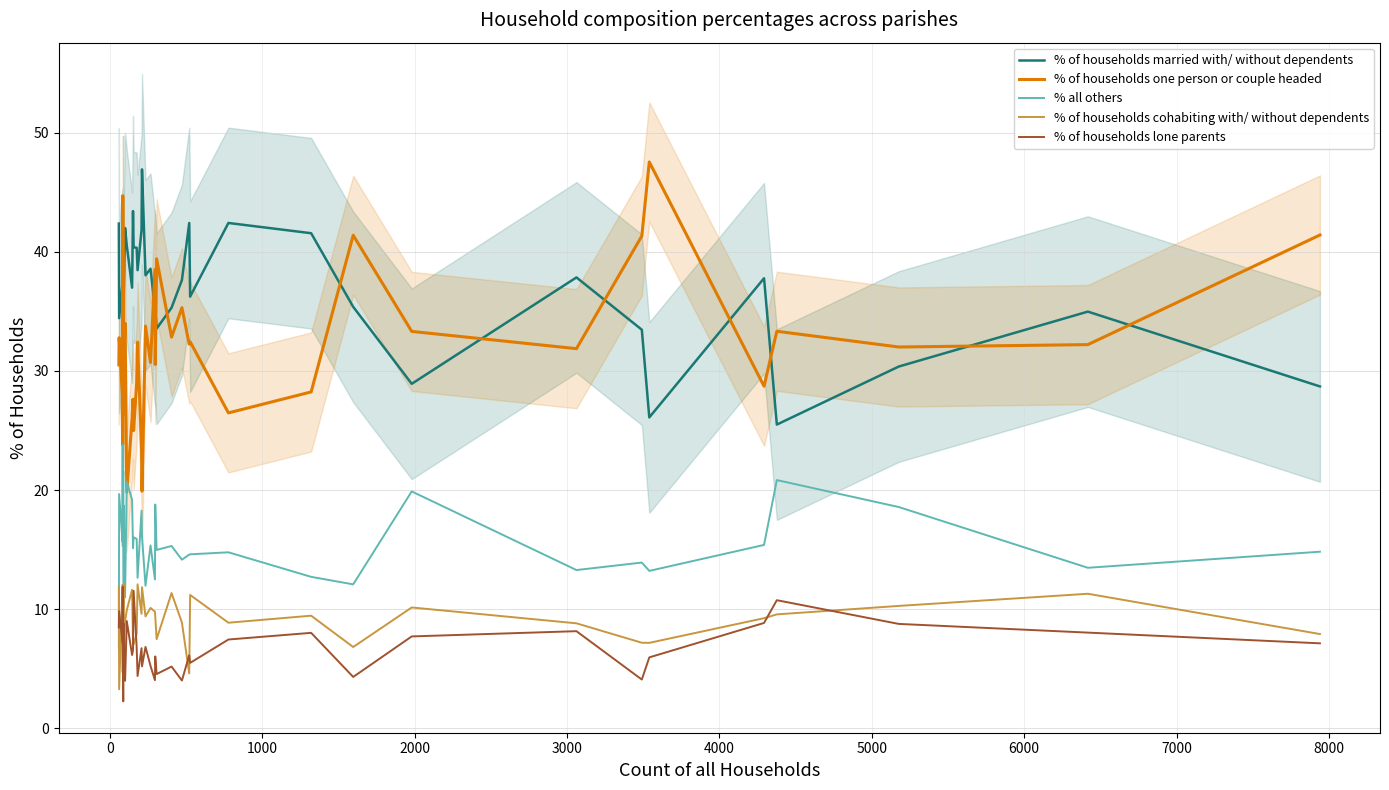

How many interior local valleys does the % of households lone parents series have?

12